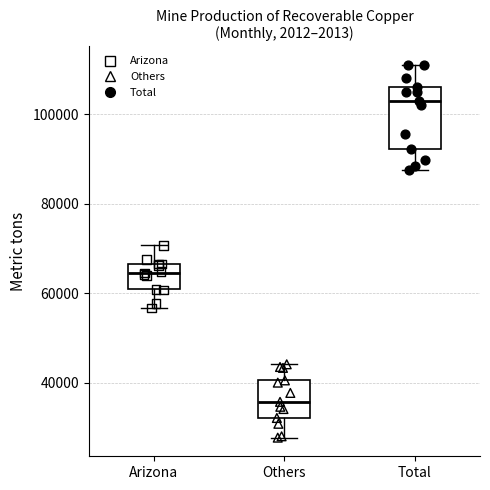

Reading left to right, transcribe this box plot: for each box, give where its median line is, the range the box spans, and where its two whiskers end, as read against the y-axis. The values are not printed on the chart, so give them approximately, as read against the axis.

Arizona: median 64000, box 60000 to 66000, whiskers 56000 to 70000
Others: median 36000, box 32000 to 40000, whiskers 28000 to 44000
Total: median 104000, box 92000 to 106000, whiskers 88000 to 112000